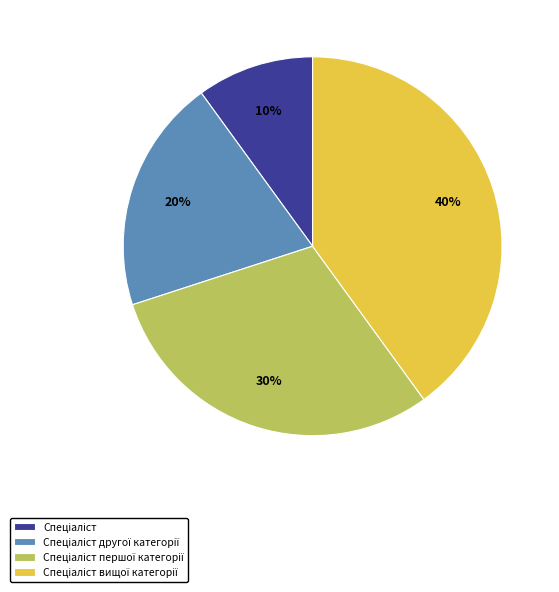

Does any single category account for the majority?

No